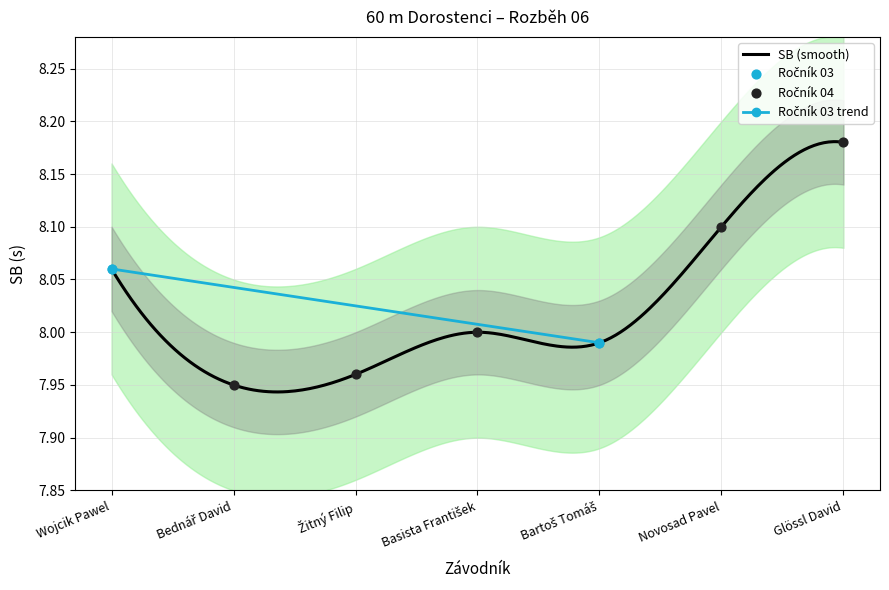

What is the ratio of the value at Bartoš Tomáš to the value at Bednář David?

1.0